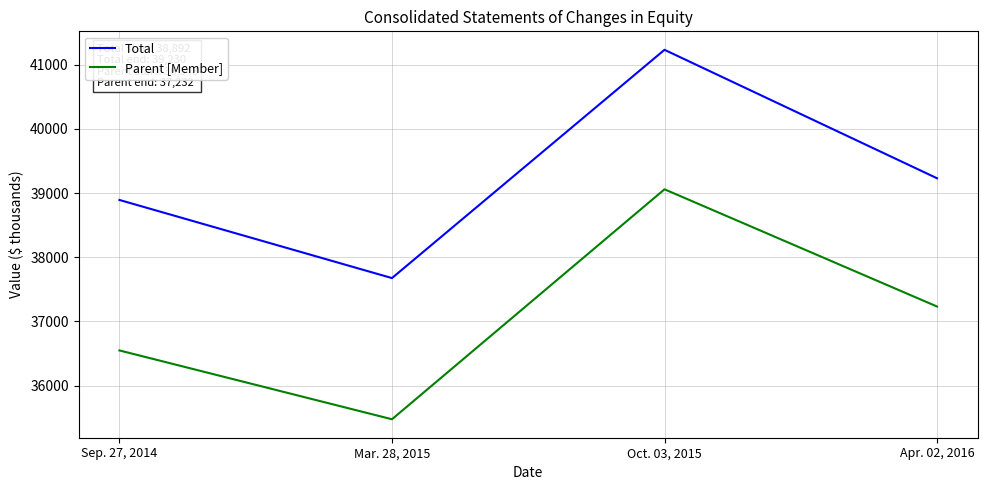

Rank the series by their average value, from highest to lowest.

Total, Parent [Member]